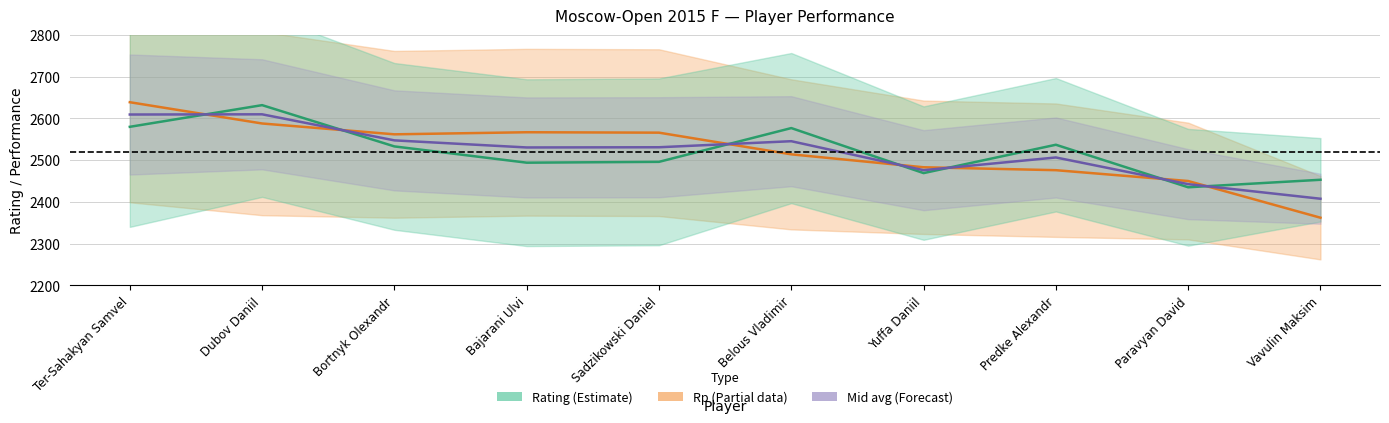

What is the sum of the Mid (avg) values at Belous Vladimir and Bajarani Ulvi?

5076.0